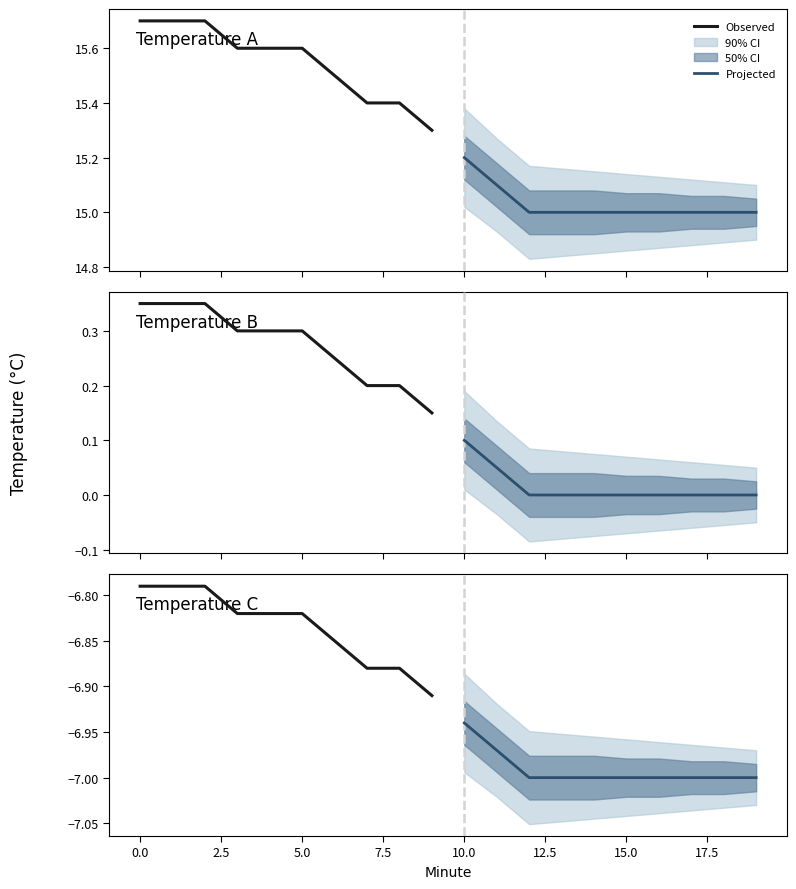

Is it true that Projected equals -10.8 at 15.0?

False